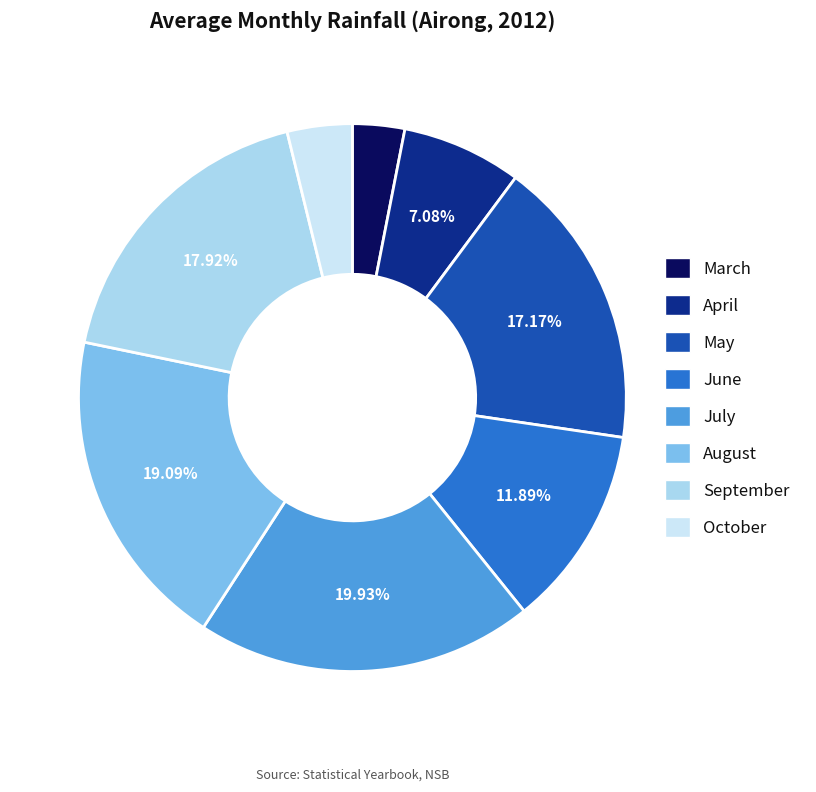

How much of the chart is everything except July?

80.1%